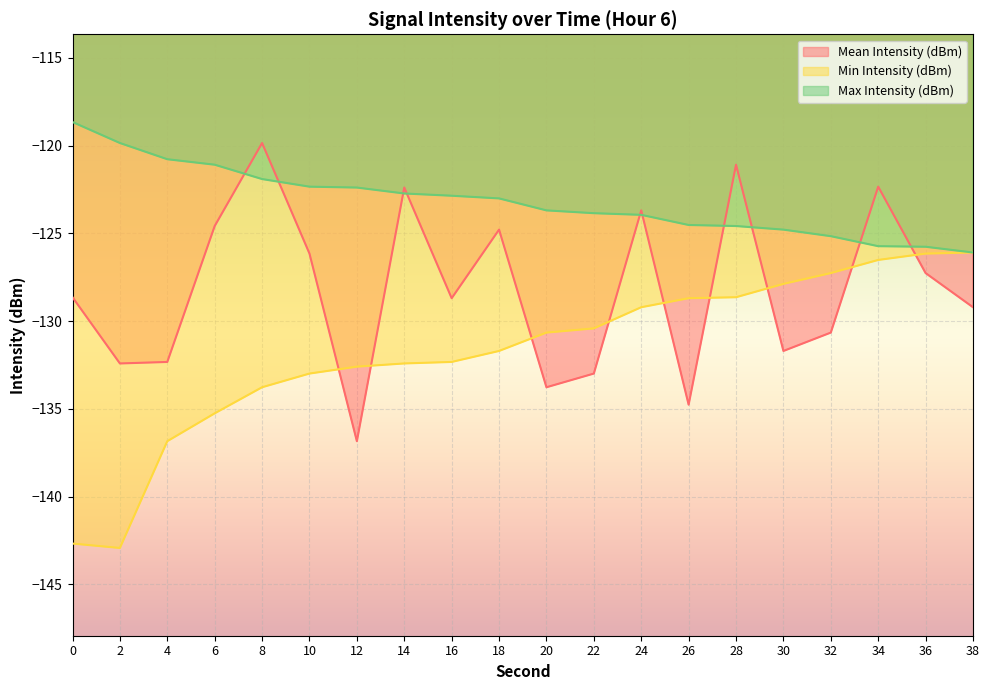

Reading left to right, list all the values displayed in this chart.

Mean Intensity (dBm): 0=-128.6	2=-132.4	4=-132.3	6=-124.6	8=-119.8	10=-126.1	12=-136.8	14=-122.4	16=-128.7	18=-124.8	20=-133.8	22=-133.0	24=-123.7	26=-134.8	28=-121.1	30=-131.7	32=-130.7	34=-122.3	36=-127.3	38=-129.2
Min Intensity (dBm): 0=-142.7	2=-142.9	4=-136.8	6=-135.3	8=-133.8	10=-133.0	12=-132.6	14=-132.4	16=-132.3	18=-131.7	20=-130.7	22=-130.4	24=-129.2	26=-128.7	28=-128.6	30=-127.9	32=-127.3	34=-126.5	36=-126.1	38=-126.1
Max Intensity (dBm): 0=-118.7	2=-119.8	4=-120.8	6=-121.1	8=-121.9	10=-122.3	12=-122.4	14=-122.7	16=-122.9	18=-123.0	20=-123.7	22=-123.8	24=-123.9	26=-124.5	28=-124.6	30=-124.8	32=-125.2	34=-125.7	36=-125.8	38=-126.1